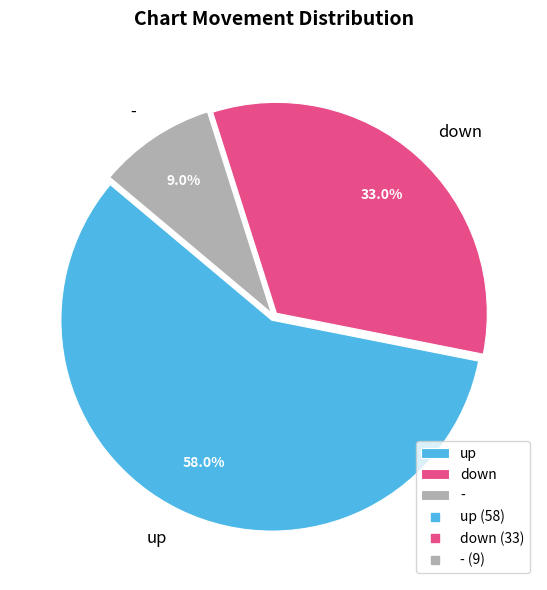

Is up the majority of the pie?

Yes